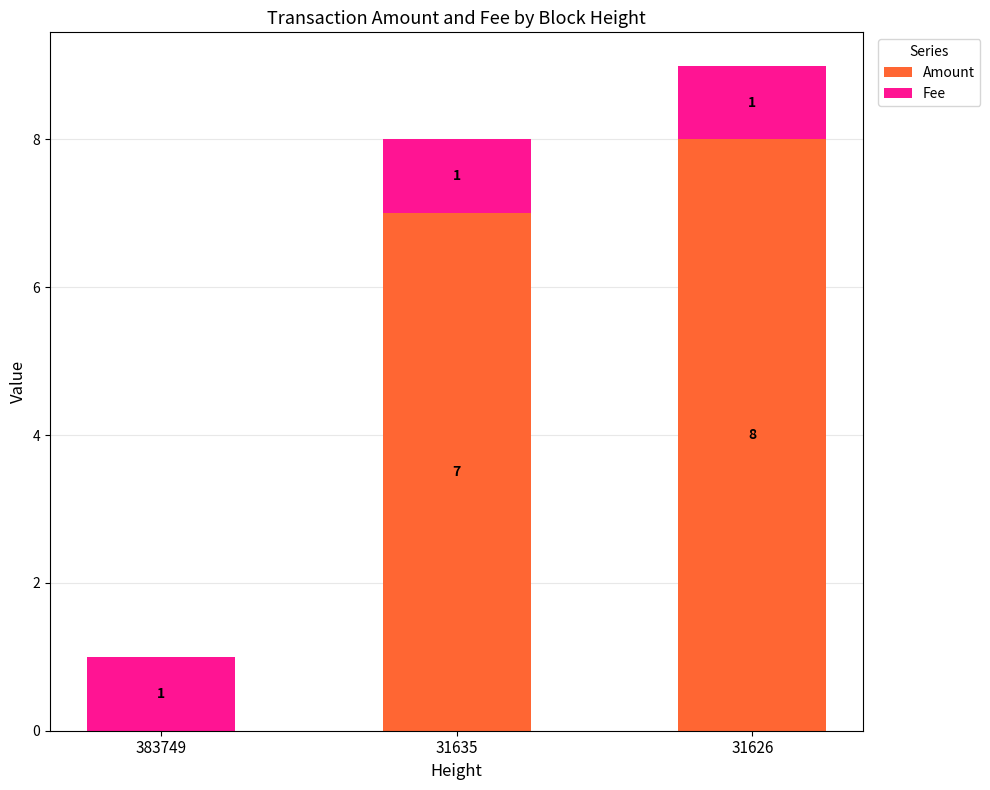

Where is Amount nearest to the value 4?

31635